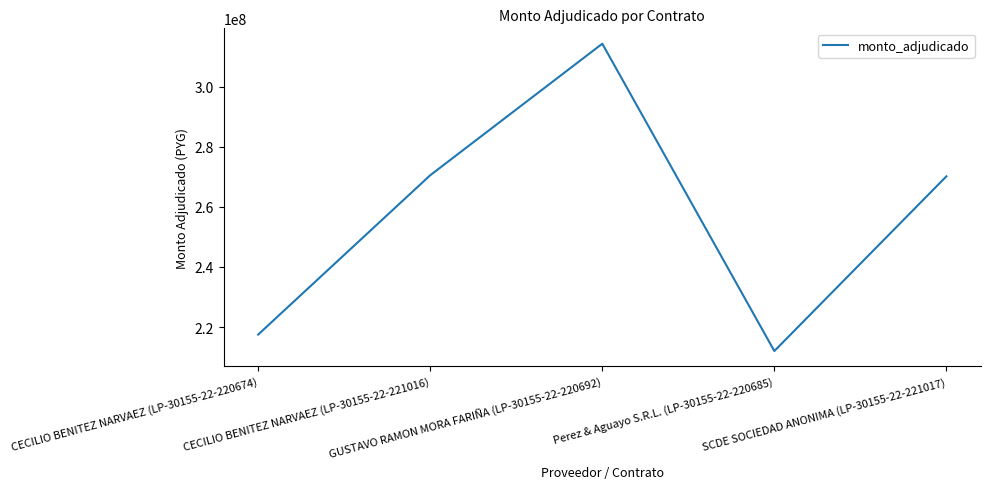

What is the difference between the maximum and minimum values?

102211804